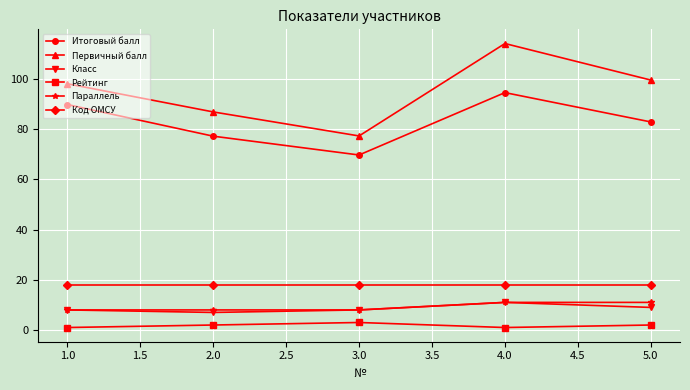

What are all the series names shown in the legend?

Итоговый балл, Первичный балл, Класс, Рейтинг, Параллель, Код ОМСУ